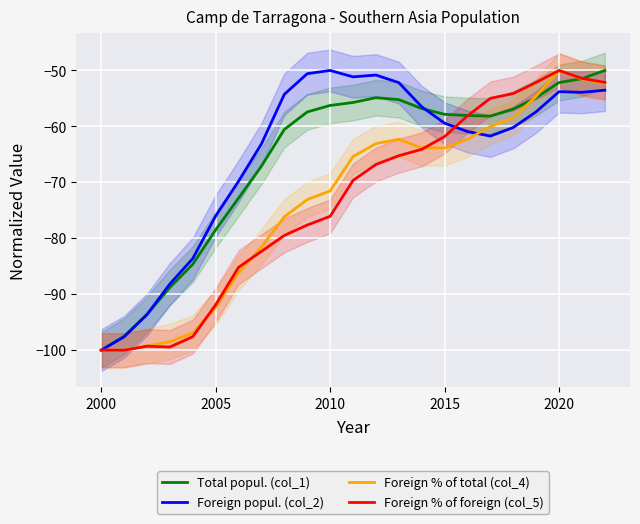

What are all the series names shown in the legend?

Total popul. (col_1), Foreign popul. (col_2), Foreign % of total (col_4), Foreign % of foreign (col_5)